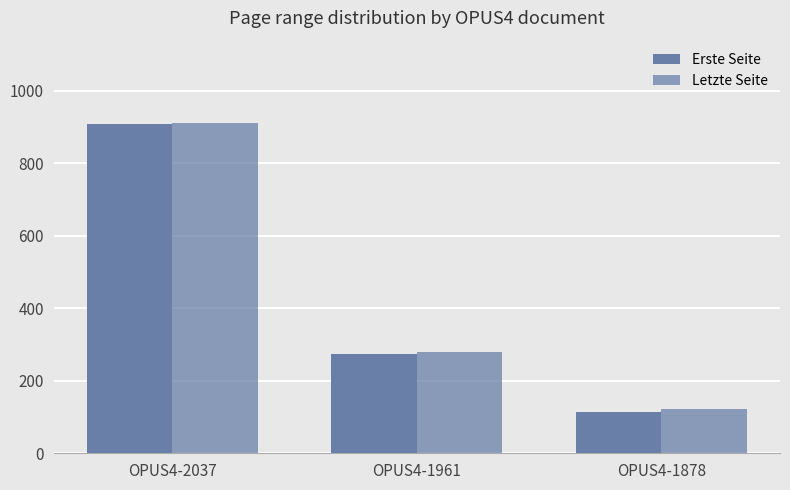

How many categories are shown in the chart?

3